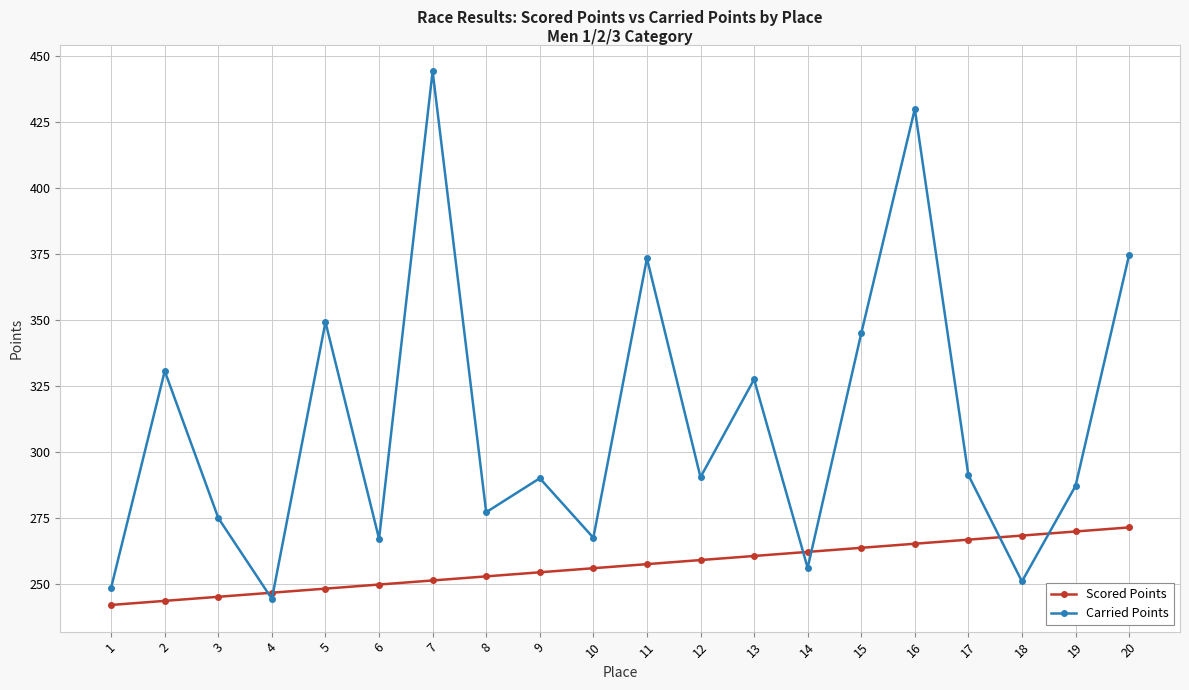

True or false: Carried Points has a value of 408.6 at 10.

False